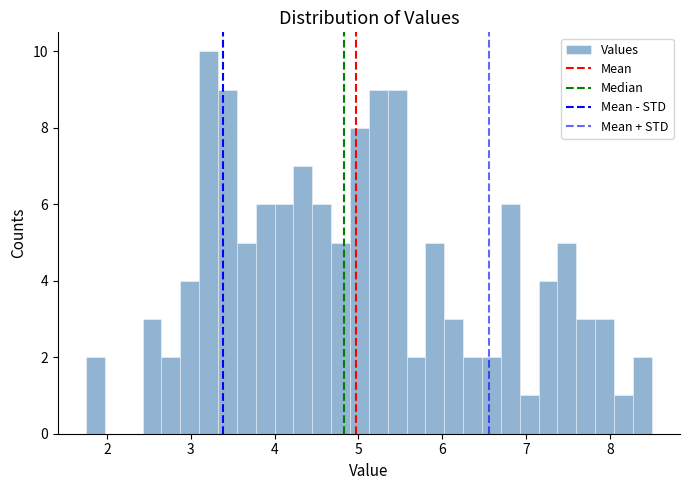

Read against the x-axis, roughly where is the centre of the tallest bar?

3.2